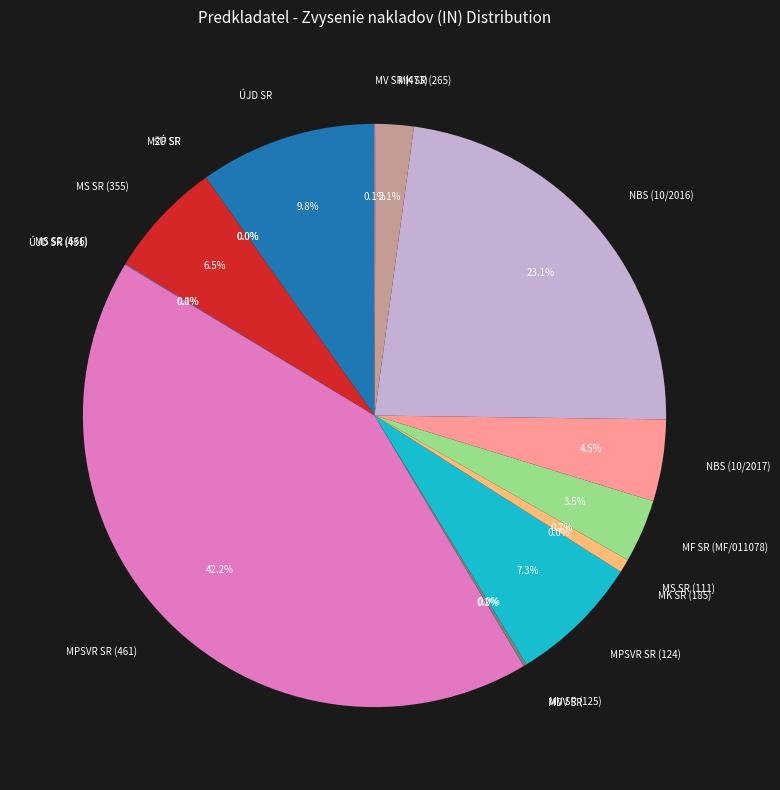

Which category has the biggest portion of the pie?

MPSVR SR (461)